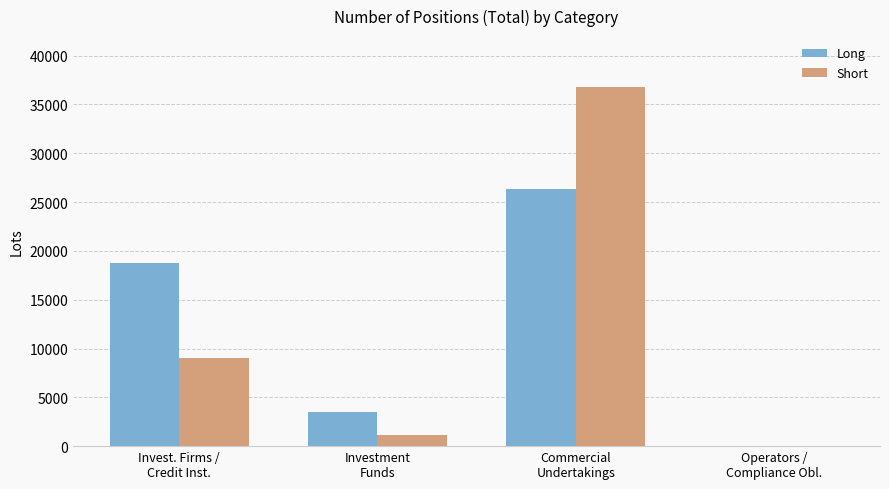

Which series has the largest range (max minus min)?

Short